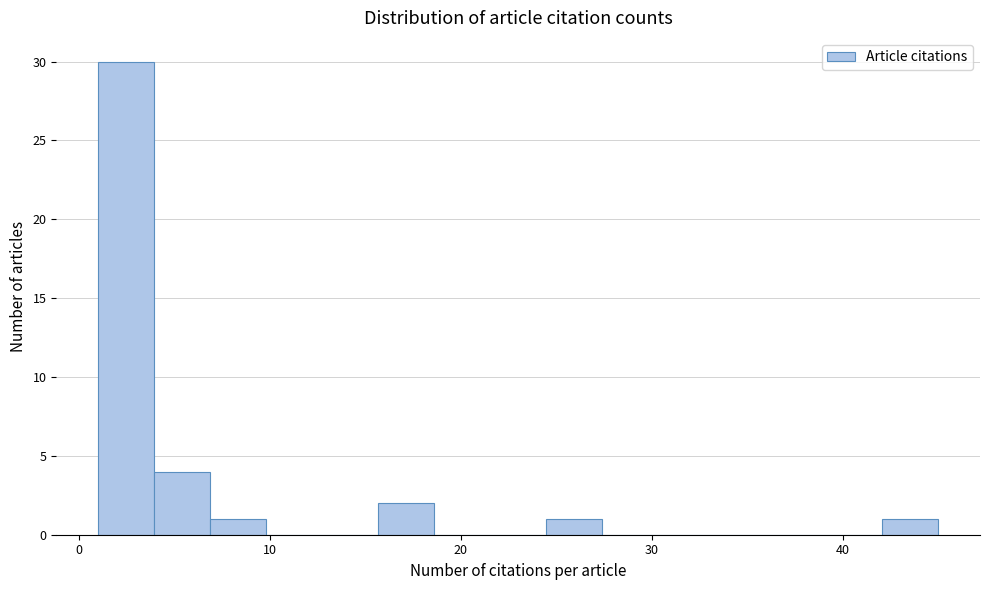

Read against the x-axis, roughly where is the centre of the tallest bar?

2